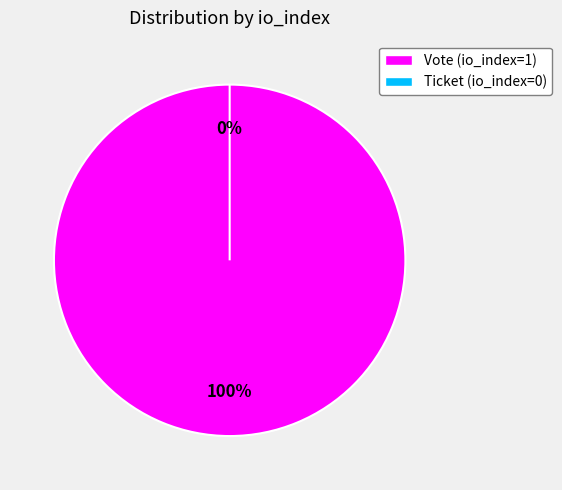

Does any single category account for the majority?

Yes